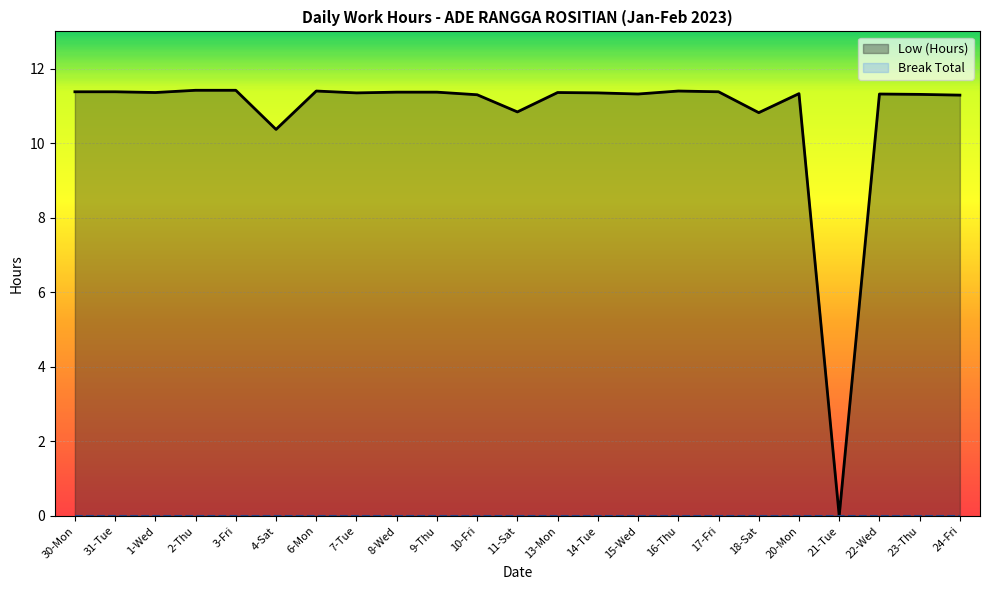

What is the label of the 15th point from the left?

15-Wed